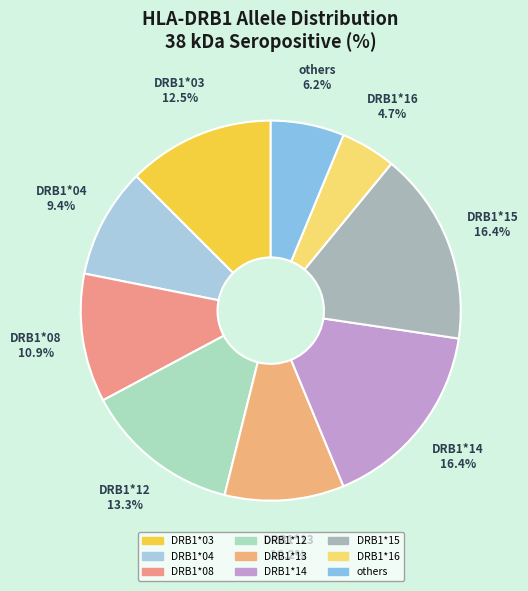

To the nearest percent, what is the difference between the DRB1*15 and DRB1*16 slice percentages?

12%